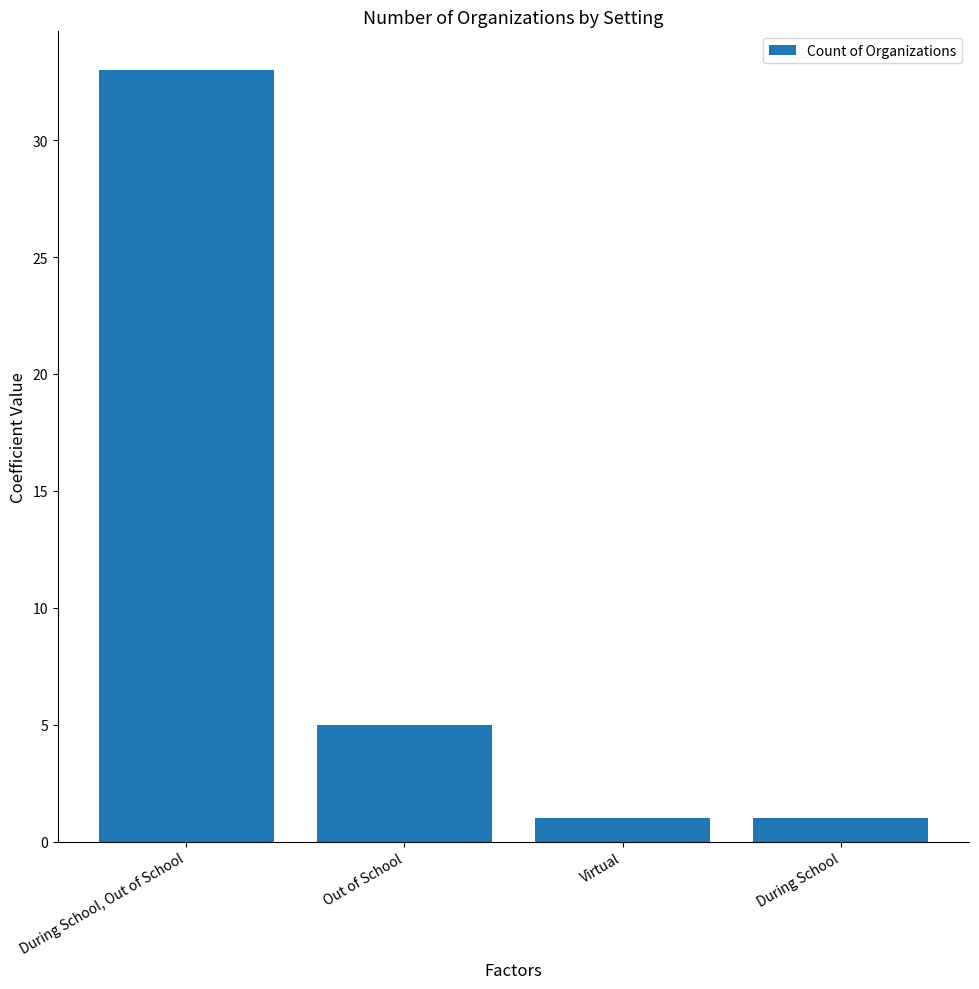

How many bars are there in total?

4